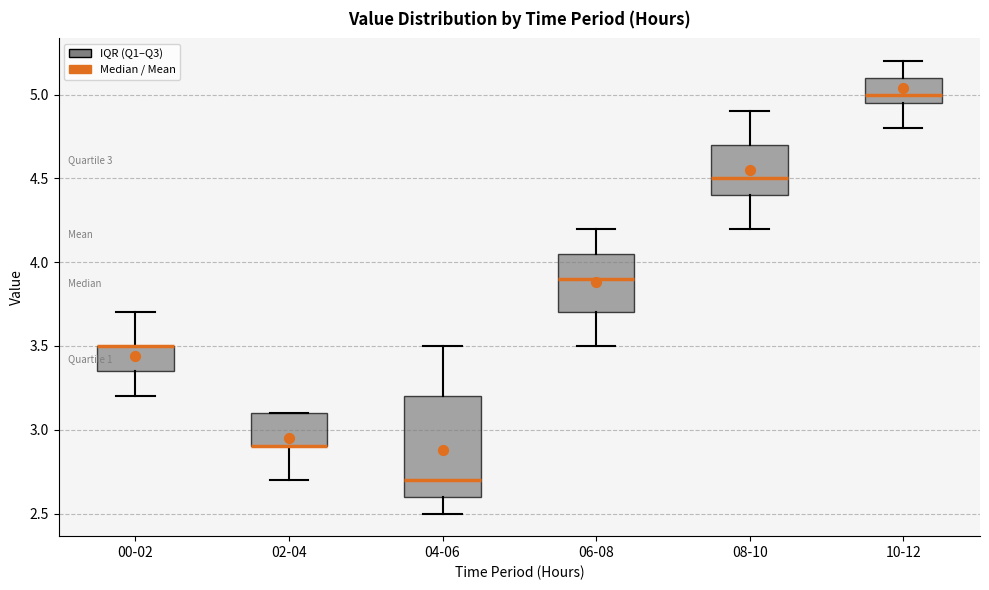

Where is the upper edge of the box for 02-04 on the y-axis? The values are not printed on the chart, so give them approximately, as read against the axis.

3.10